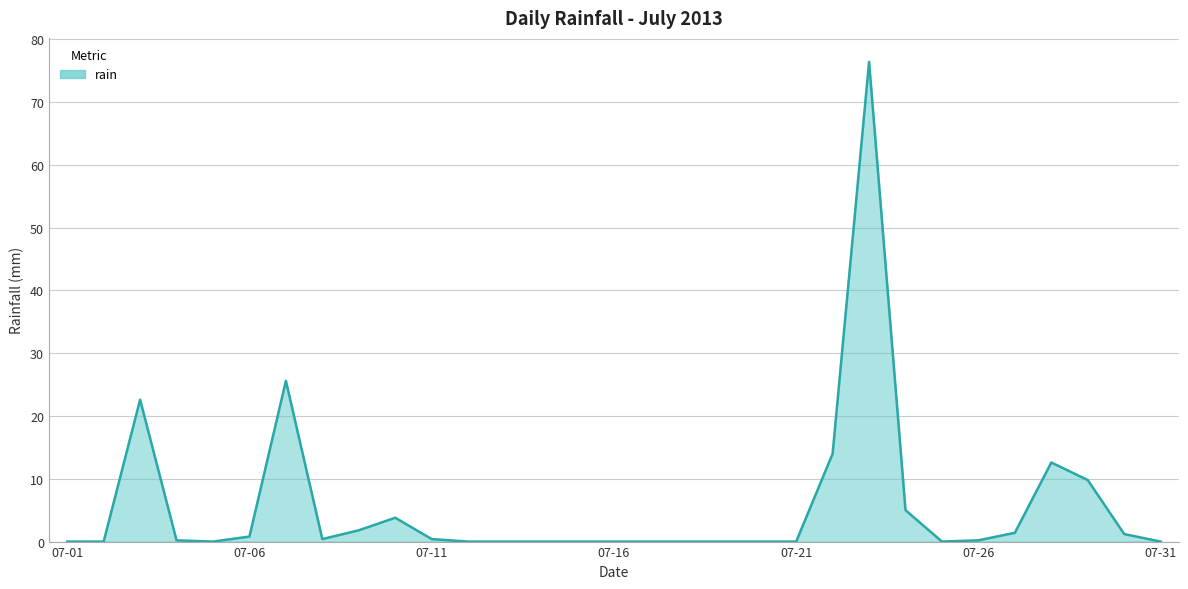

What is the maximum value shown in the chart?

76.4